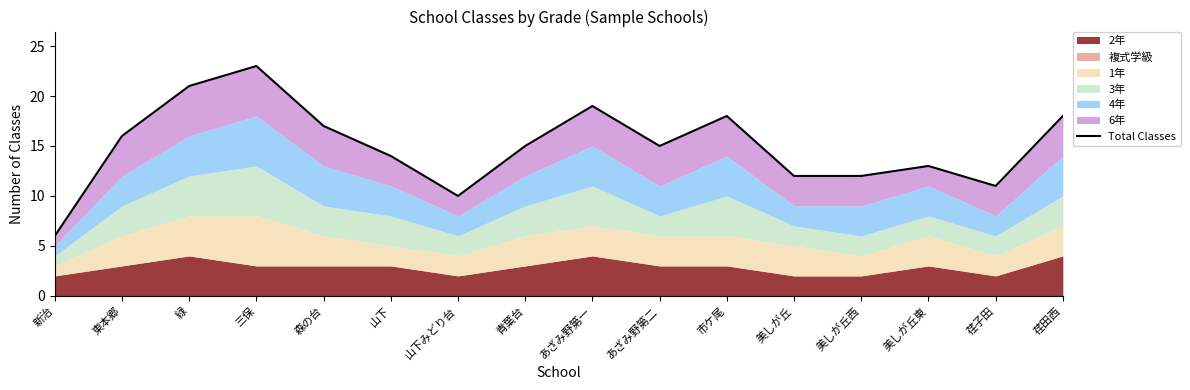

Reading left to right, list all the values displayed in this chart.

6	16	21	23	17	14	10	15	19	15	18	12	12	13	11	18